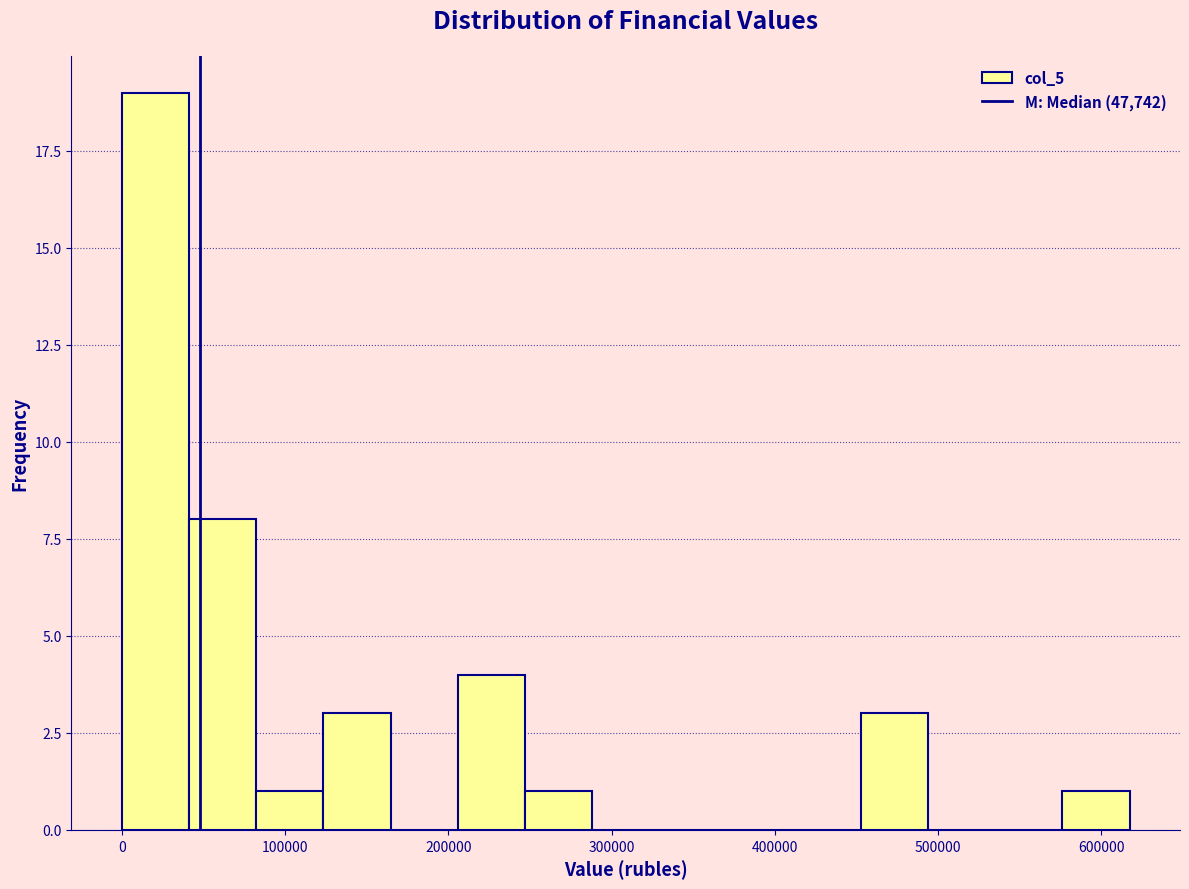

How tall is the bar that spans 250000 to 290000 on the x-axis? Neither the bar edges nor the heights are printed on the chart, so give them approximately, as read against the axes.

1